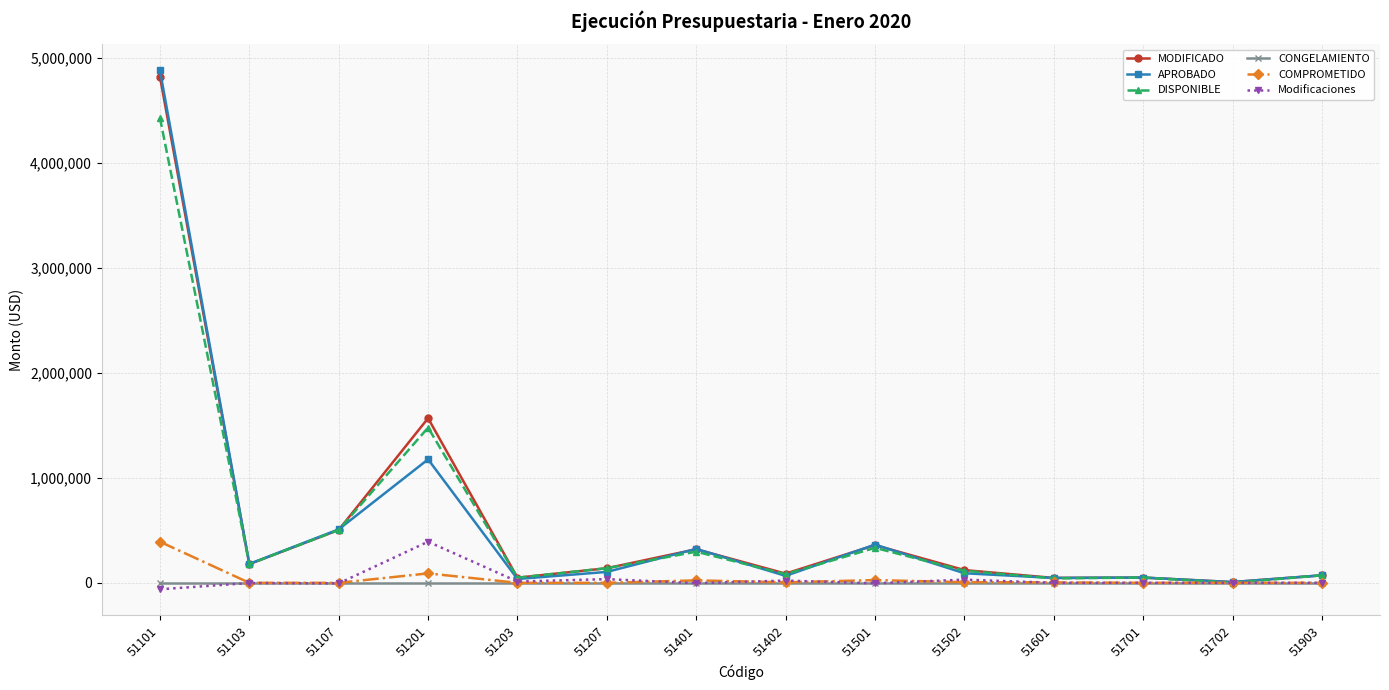

True or false: APROBADO has more than 2 interior local peaks.

True